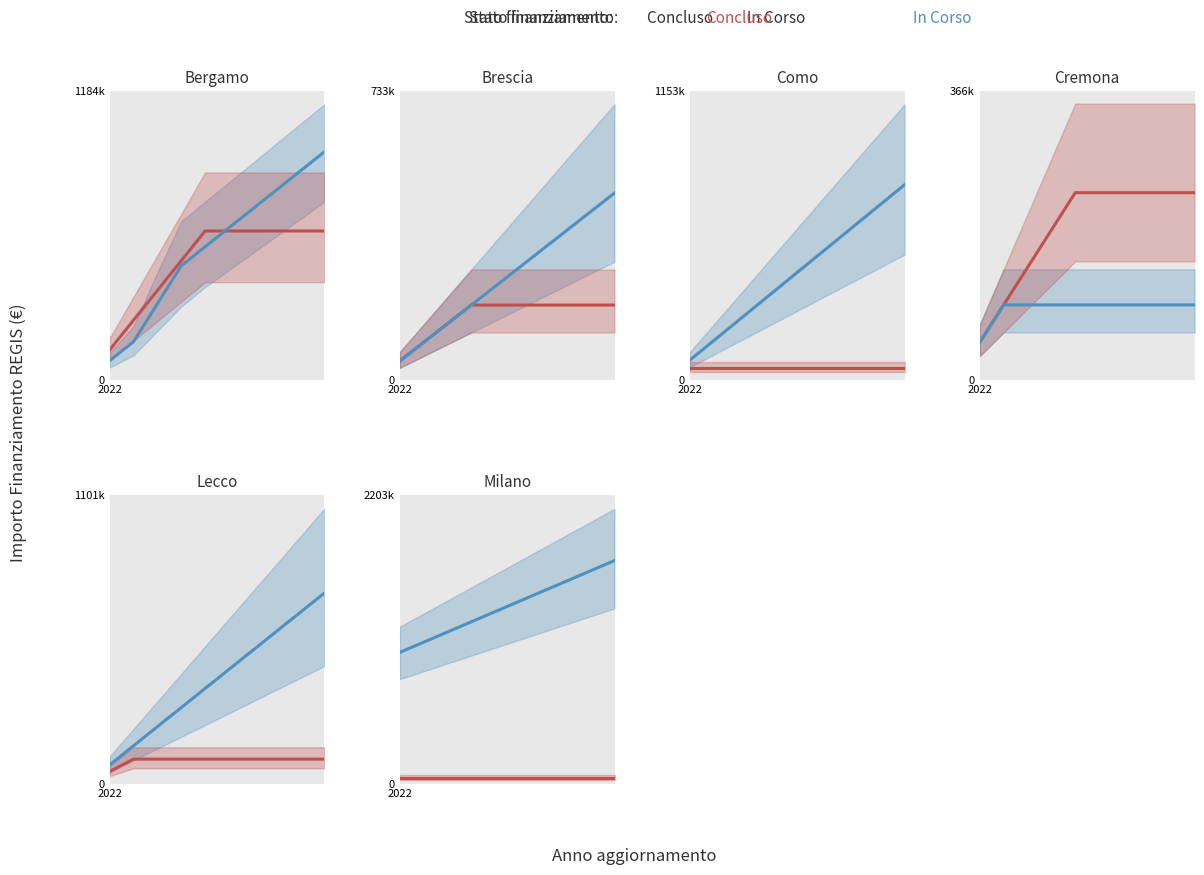

What is the maximum value for In Corso?

1704953